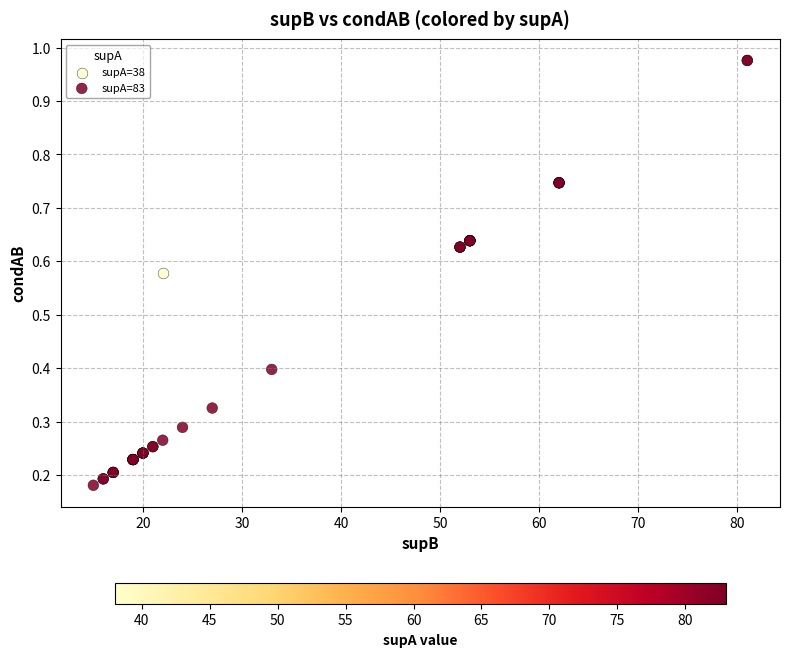

What are all the series names shown in the legend?

supA=38, supA=83